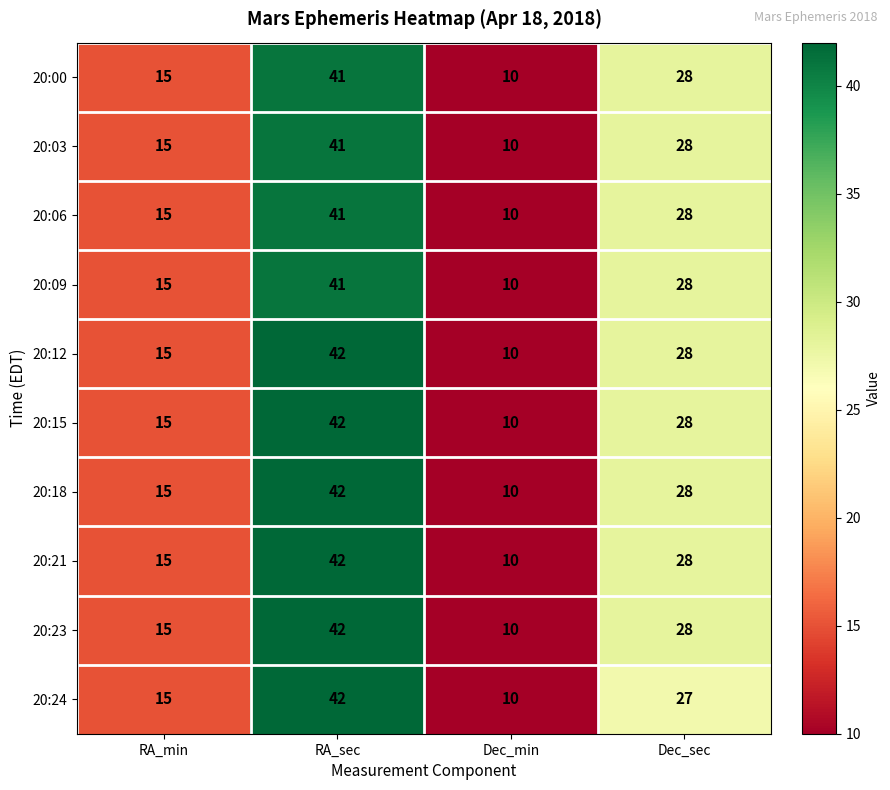

Which category has the highest value in the 20:23 series?

RA_sec